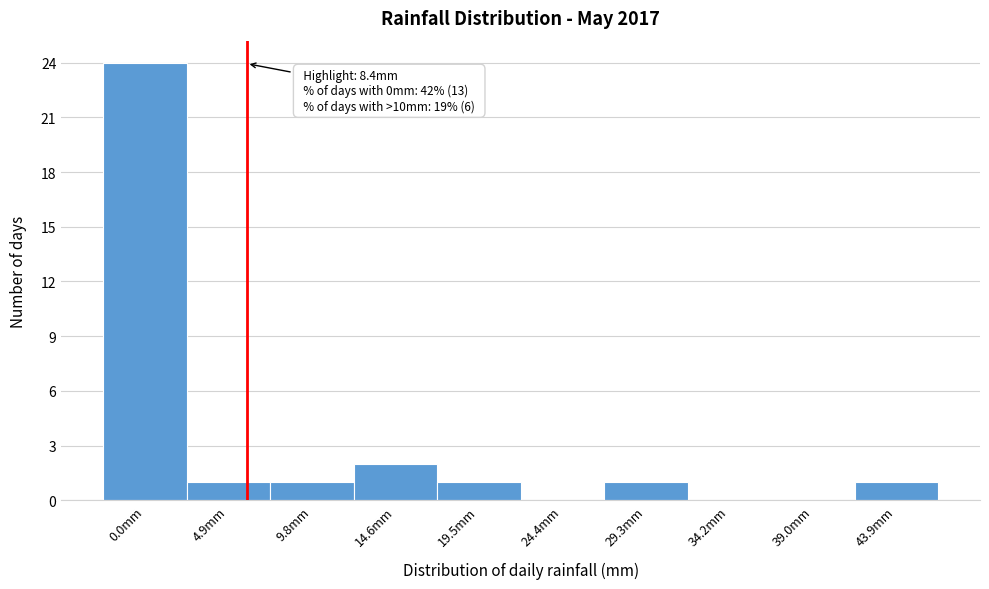

Reading left to right, transcribe all the data shown in this chart.

0.0mm=24	4.9mm=1	9.8mm=1	14.6mm=2	19.5mm=1	24.4mm=0	29.3mm=1	34.2mm=0	39.0mm=0	43.9mm=1